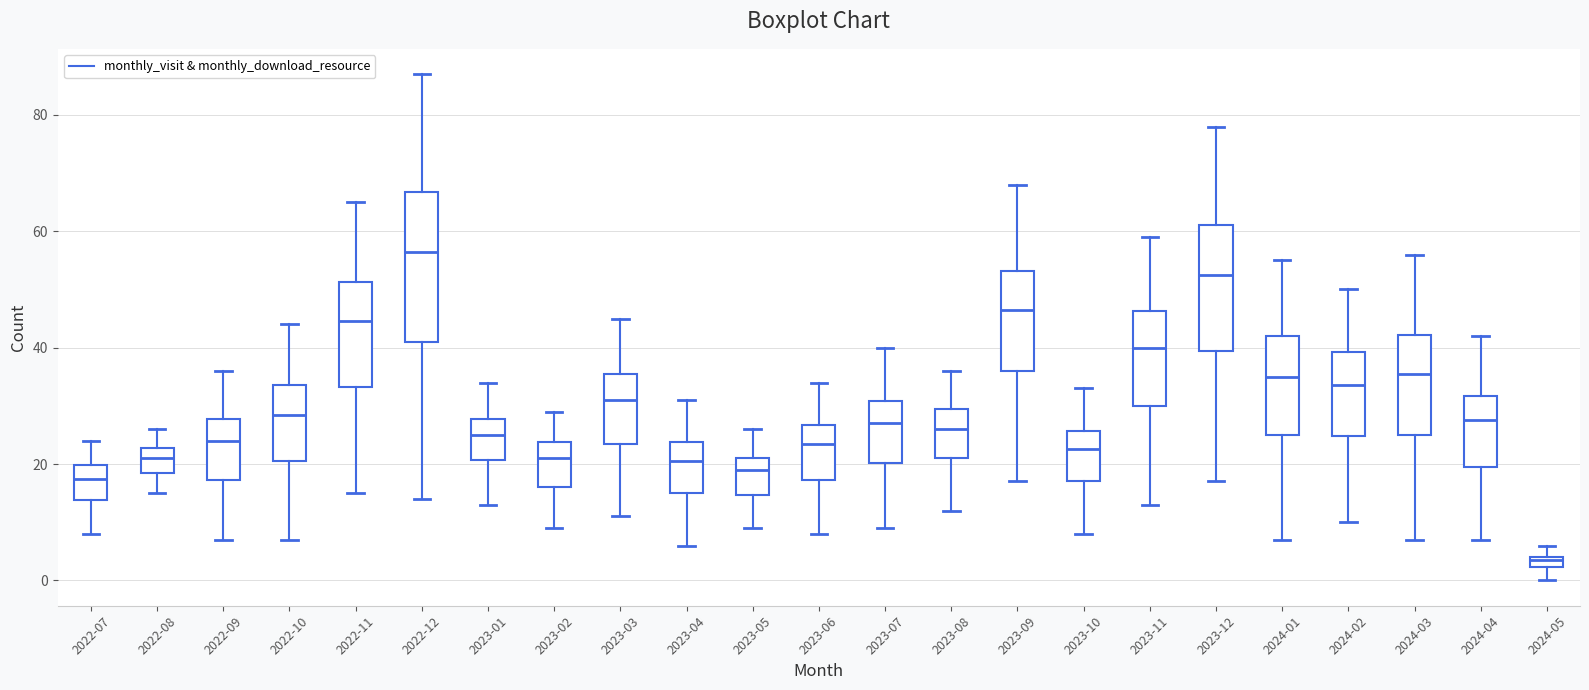

Which box's median line is the lowest?

2024-05